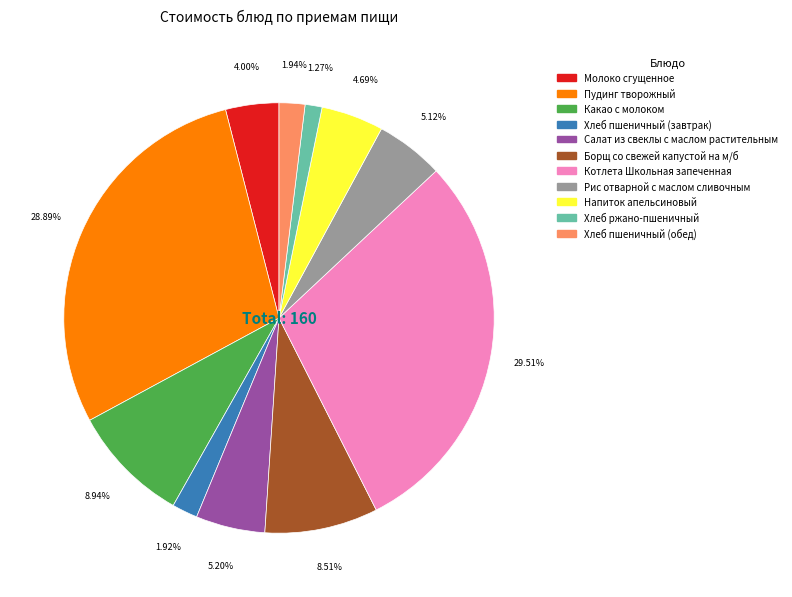

Between Хлеб пшеничный (обед) and Какао с молоком, which is larger?

Какао с молоком